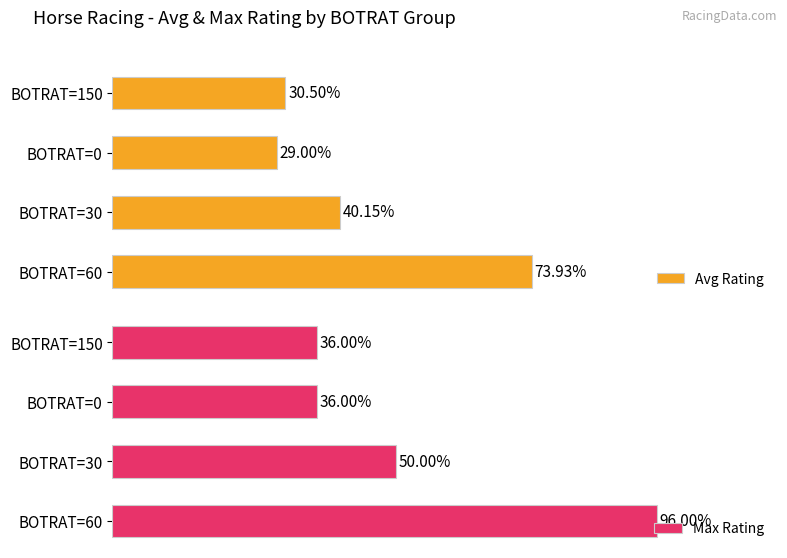

List the labels in order of Avg Rating value, smallest first.

BOTRAT=0, BOTRAT=150, BOTRAT=30, BOTRAT=60